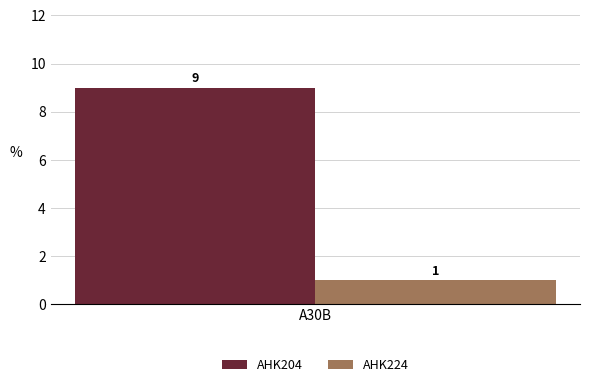

Read the AHK224 value at A30B.

1